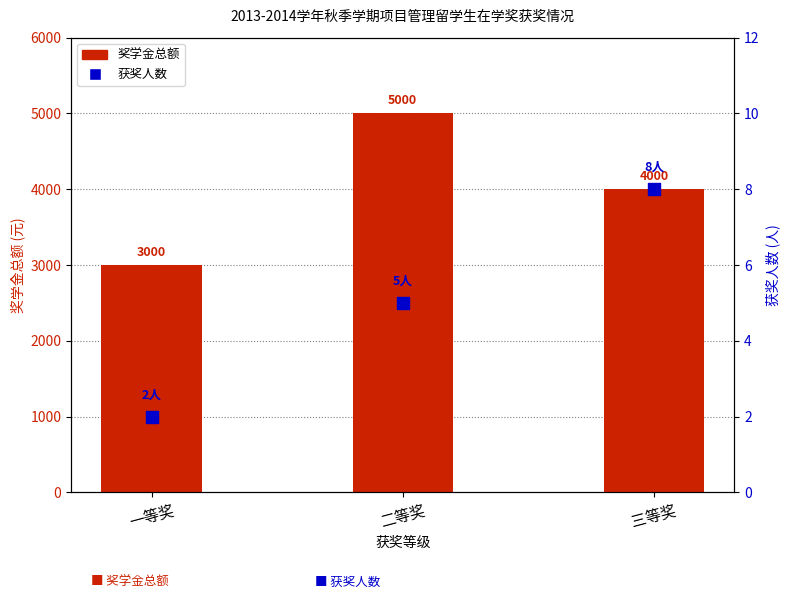

Which series contains the highest Y value?

奖学金总额(元)